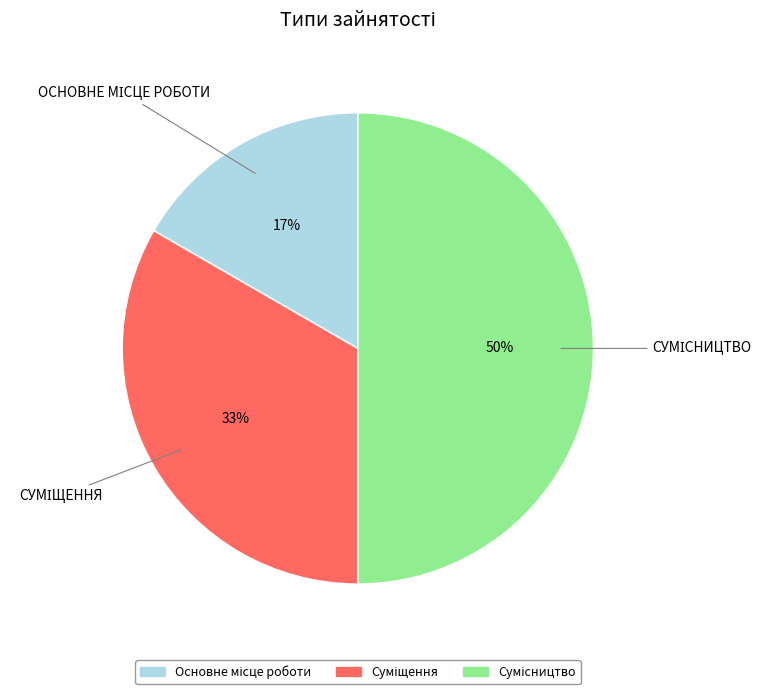

To the nearest percent, what is the difference between the largest and smallest slice percentages?

33%